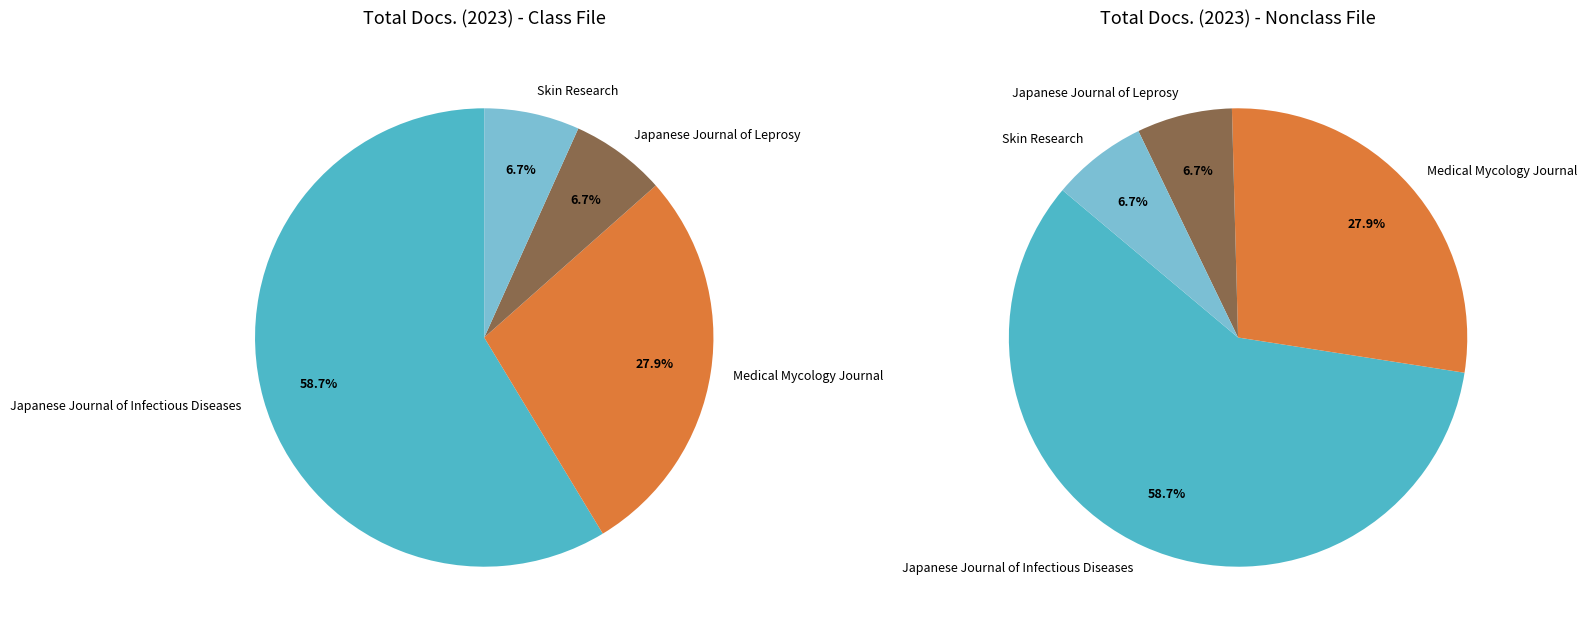

To the nearest percent, what portion does Medical Mycology Journal represent?

28%